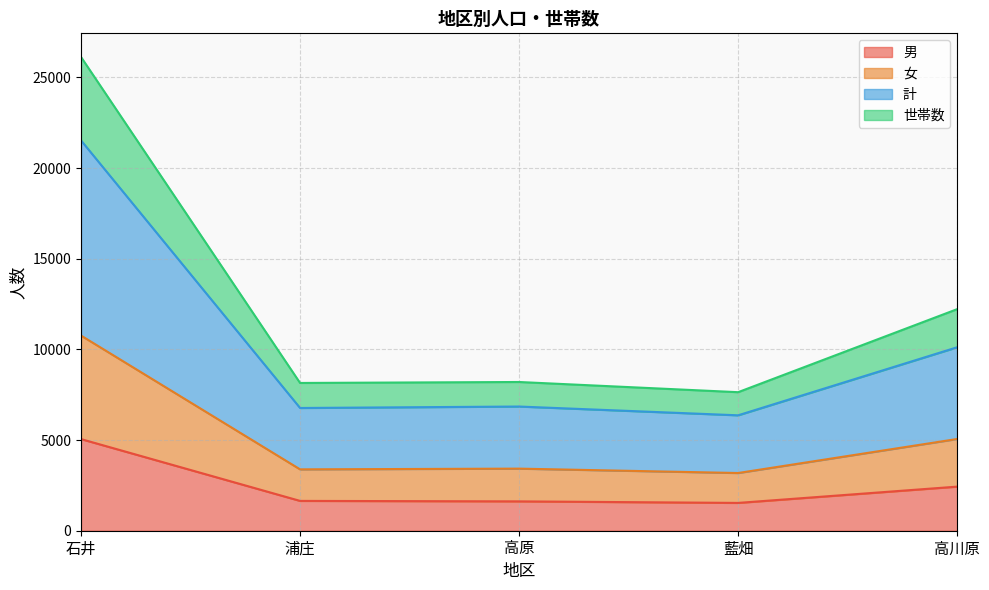

At which category is the sum across all series the highest?

石井